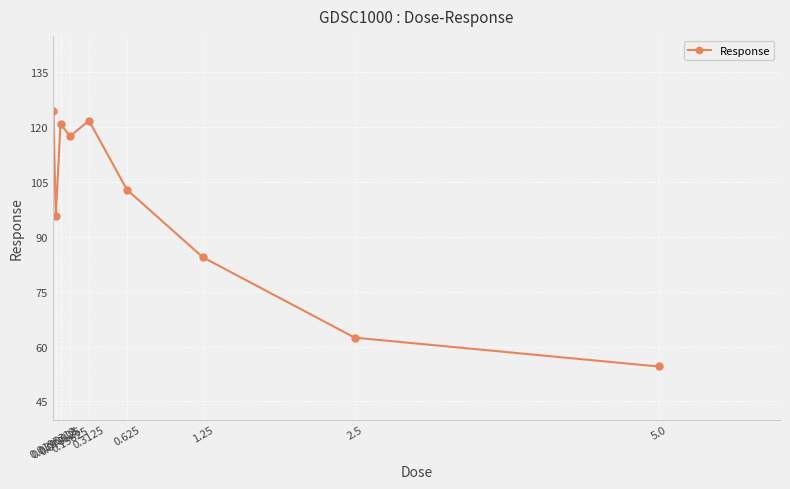

The chart shows a value of 120.6 at 1.25. True or false?

False